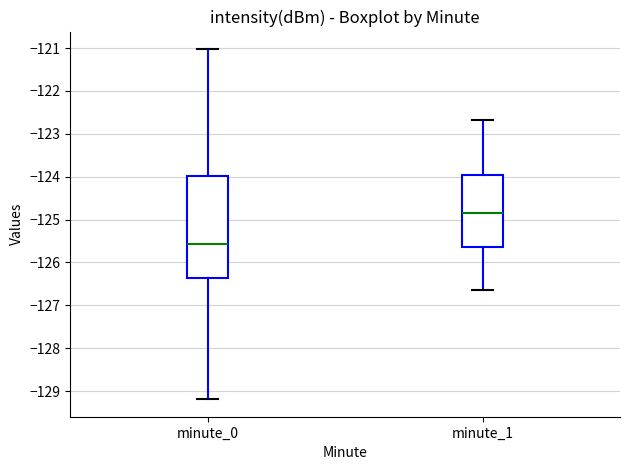

Where is the lower edge of the box for minute_1 on the y-axis? The values are not printed on the chart, so give them approximately, as read against the axis.

-125.6